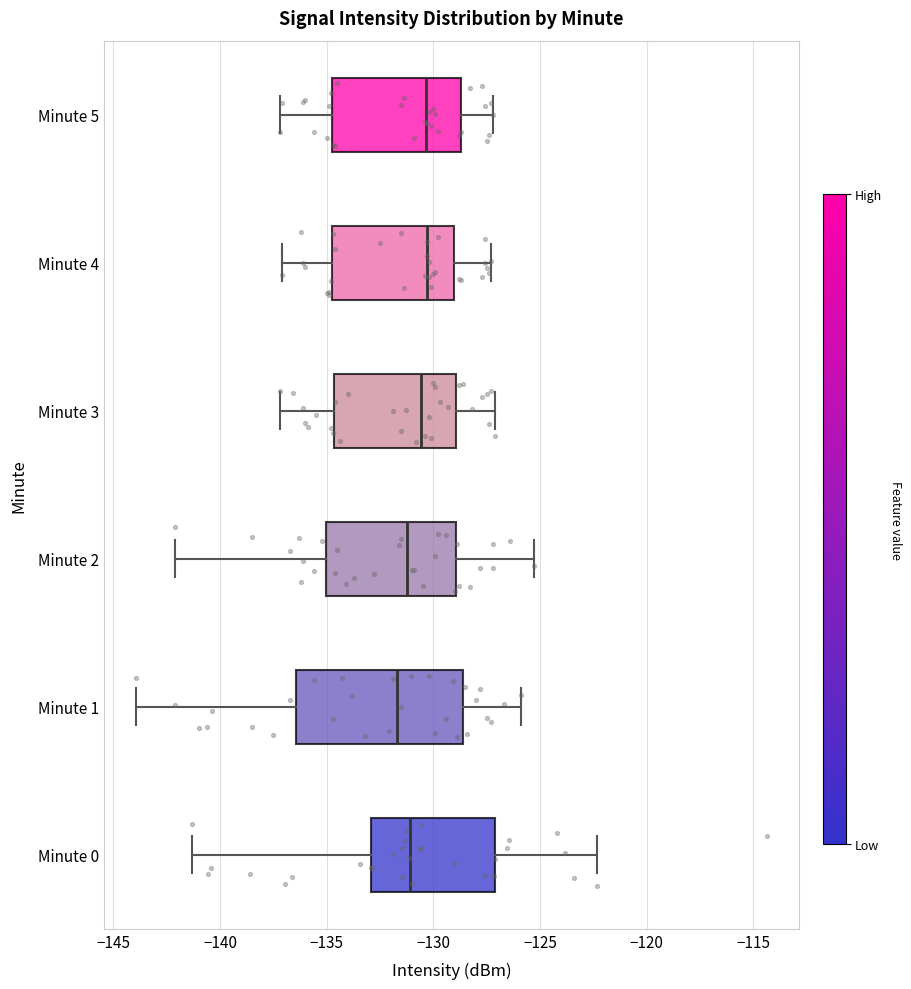

Which box is the widest, from its left edge to its right edge?

Minute 1